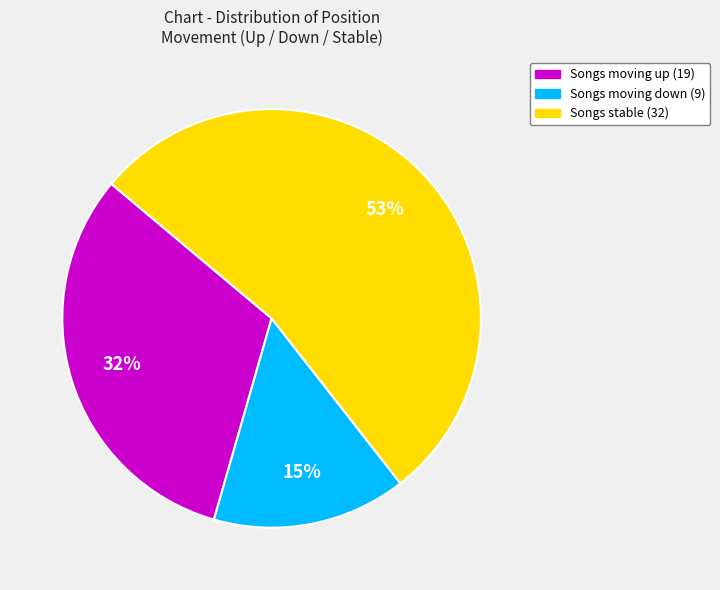

Is there a majority slice in this chart?

Yes